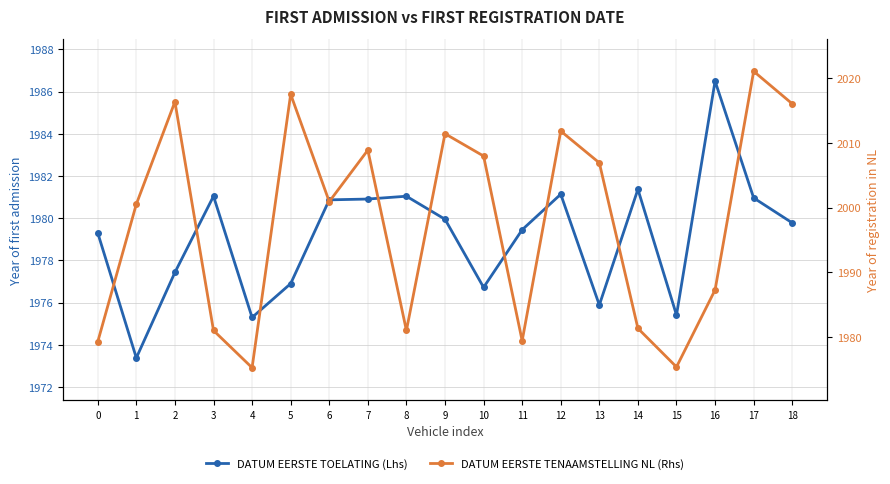

The DATUM EERSTE TENAAMSTELLING NL (Rhs) series shows 715.0 at 18. True or false?

False